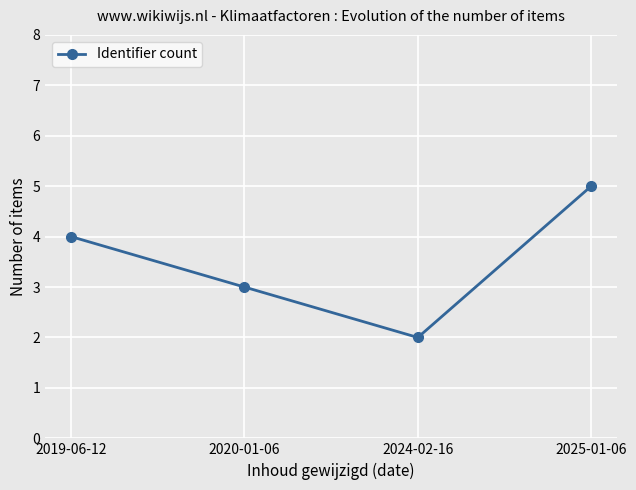

How many points are lower than both their immediate neighbors (excluding endpoints)?

1